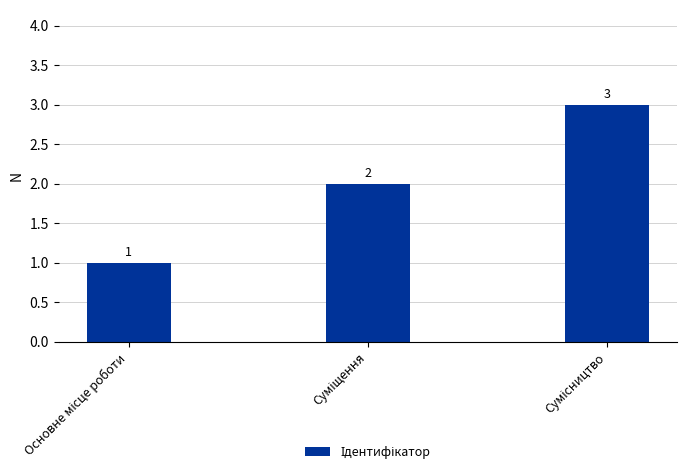

What is the value of the 2nd bar from the left?

2